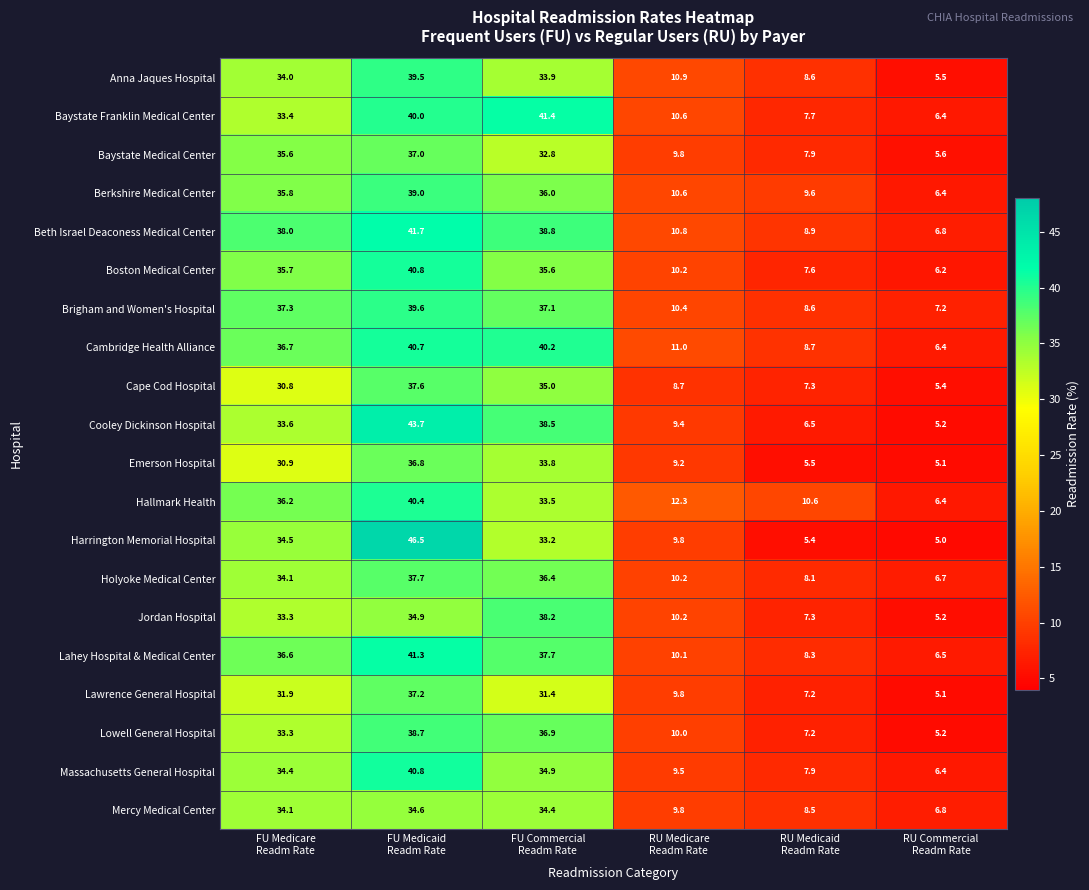

What is the difference between the maximum and minimum values in the Baystate Medical Center series?

31.4